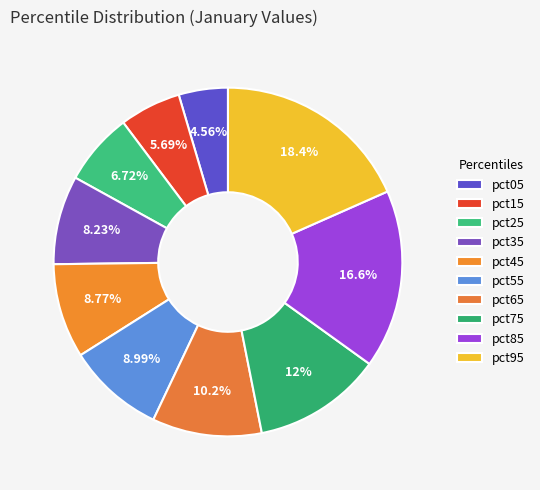

To the nearest percent, what is the difference between the pct55 and pct15 slice percentages?

3%